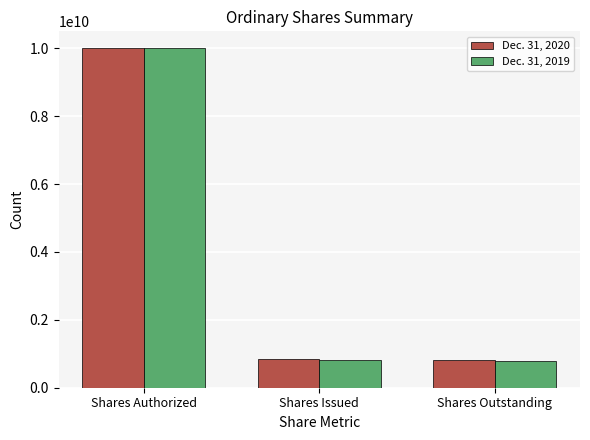

What position from the right is Shares Authorized?

3